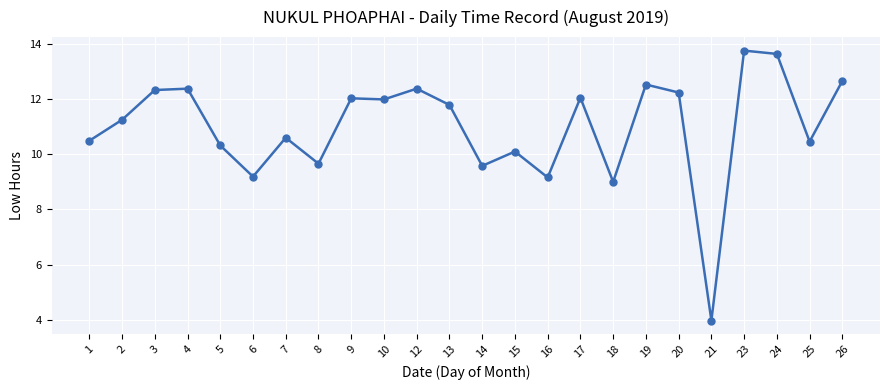

What is the difference between the maximum and minimum values?

9.8